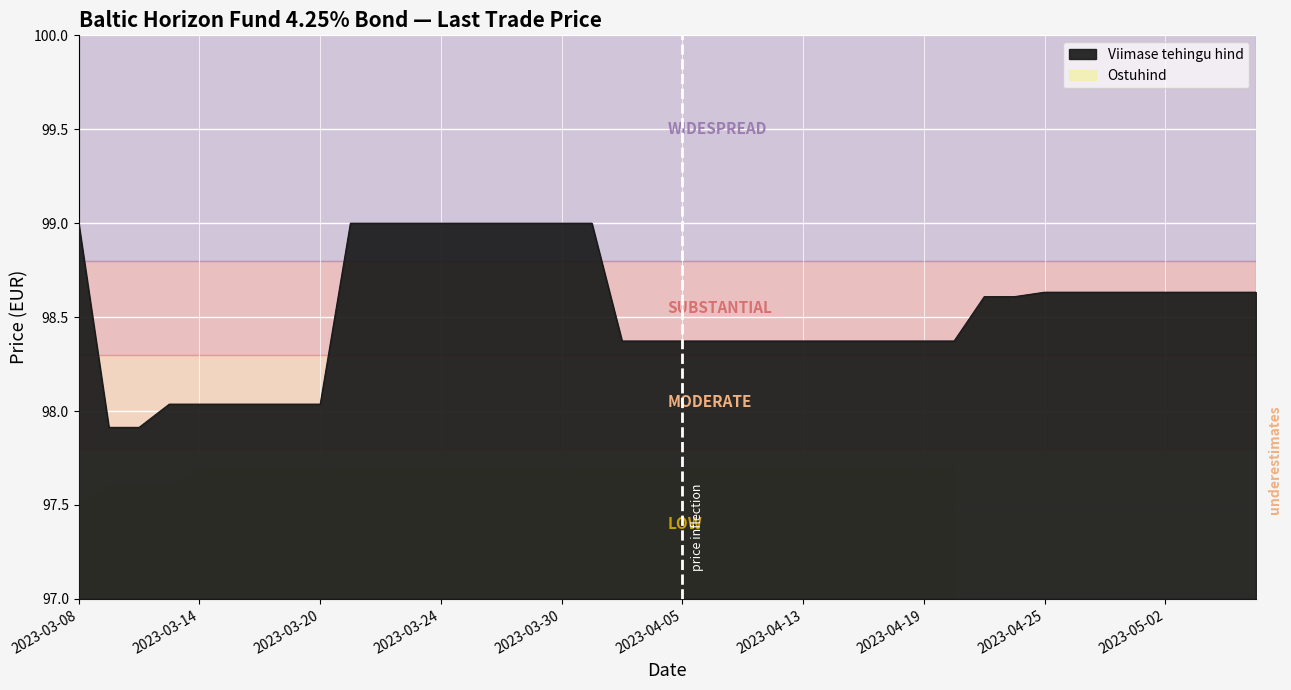

The Viimase tehingu hind series shows 98.4 at 2023-04-19. True or false?

True